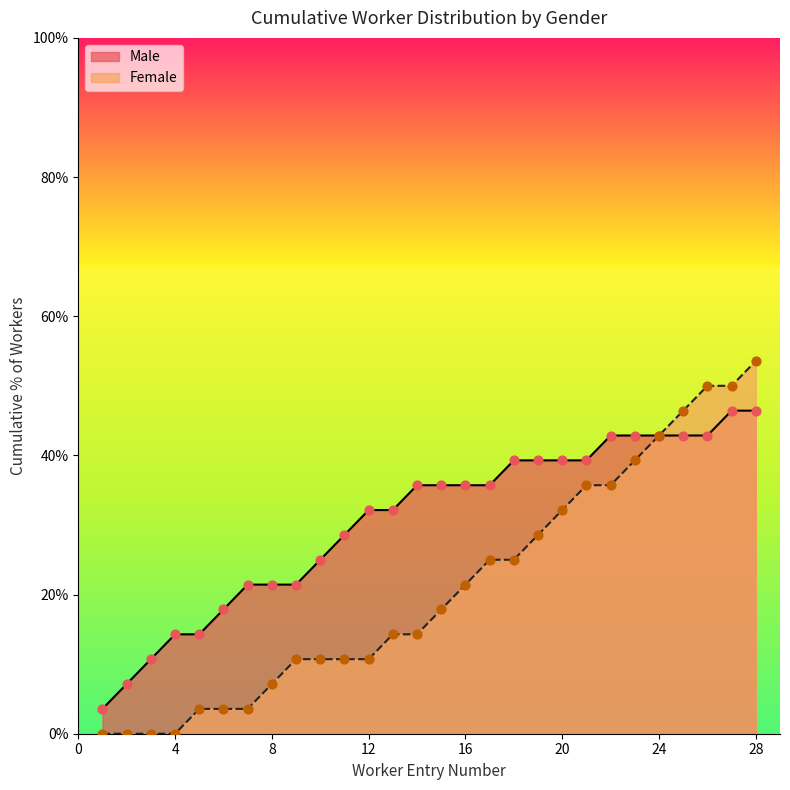

Which series reaches the minimum Y coordinate?

Female (line)